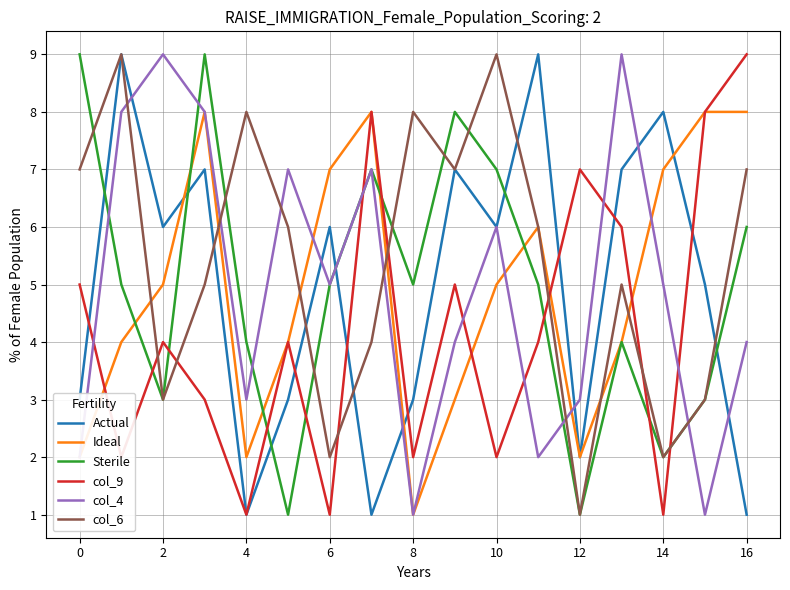

Which series has the largest total across all categories?

col_6